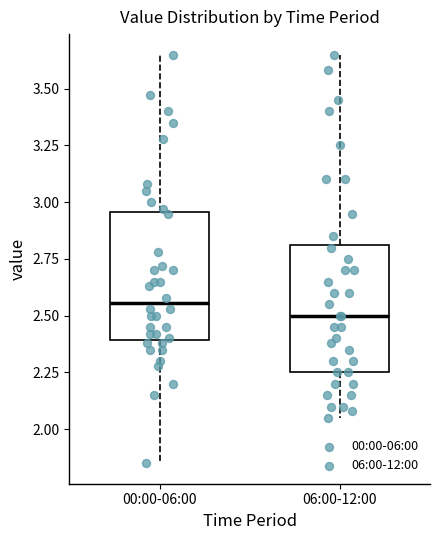

Which box's median line is the lowest?

06:00-12:00